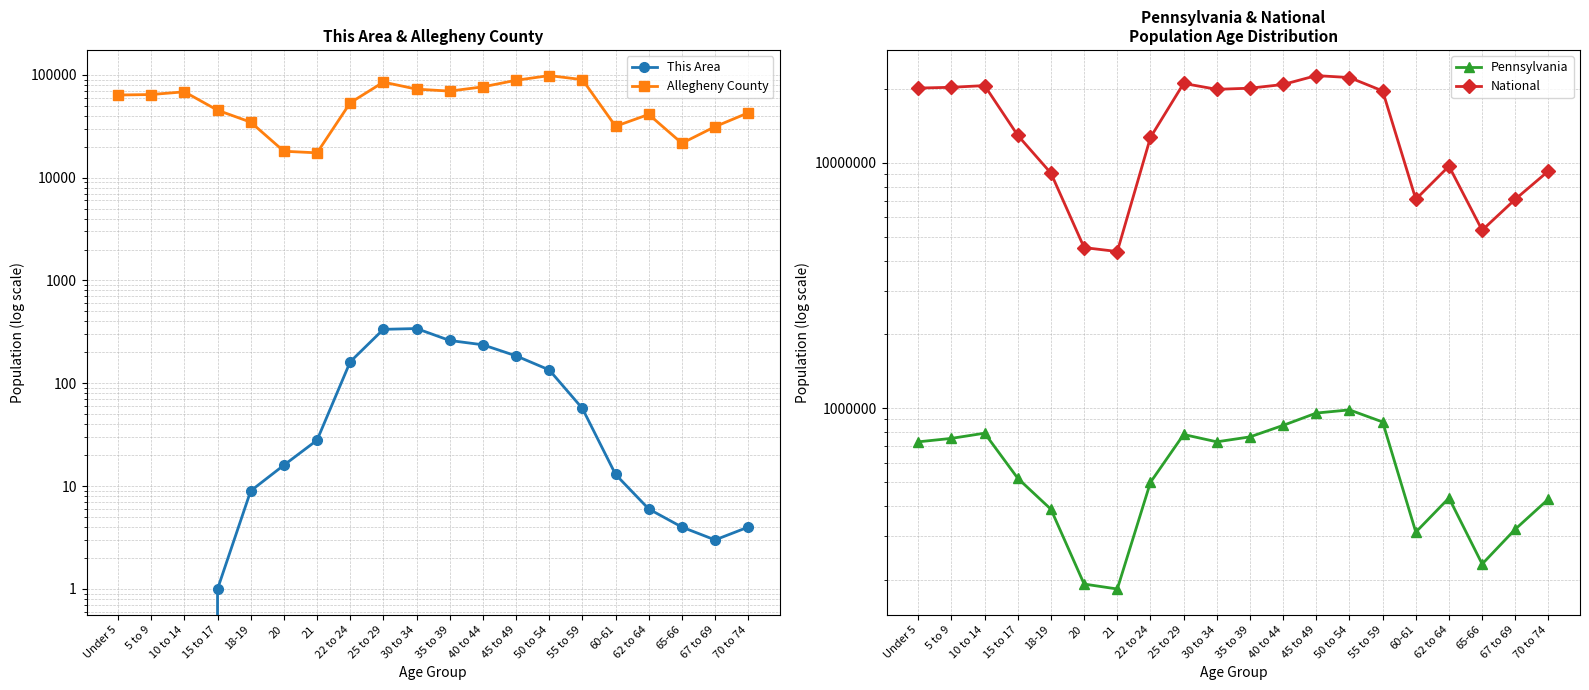

What is the sum of all National values?

290190983